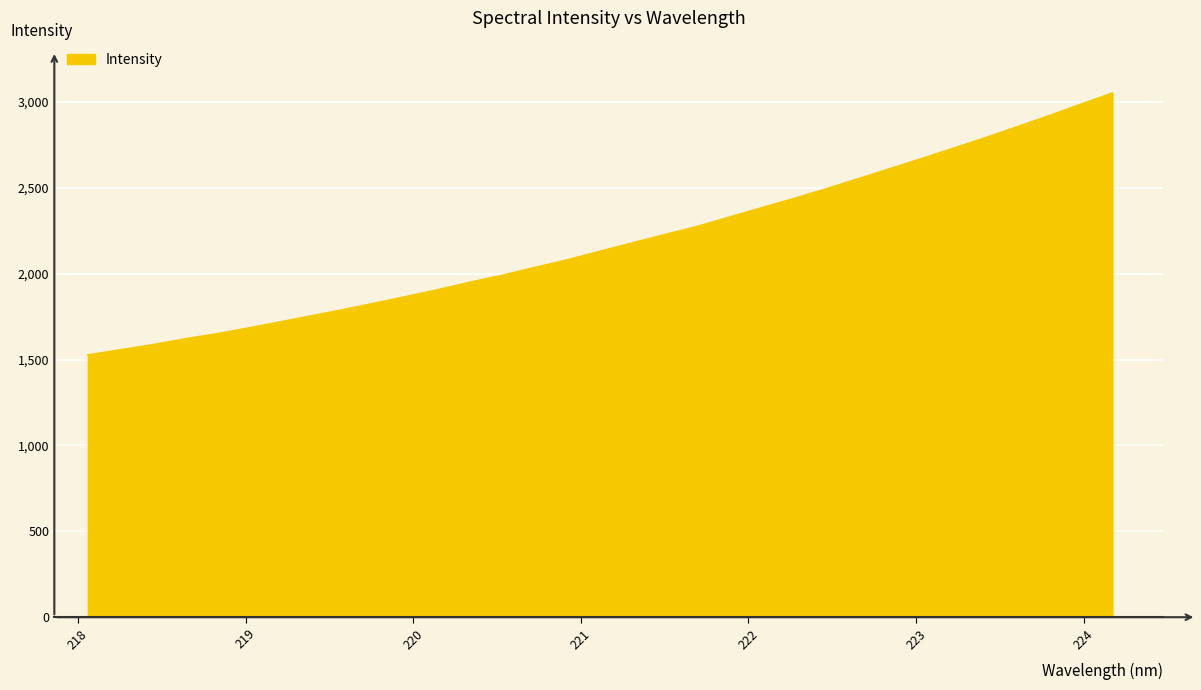

What is the difference between the maximum and minimum values?

1524.8